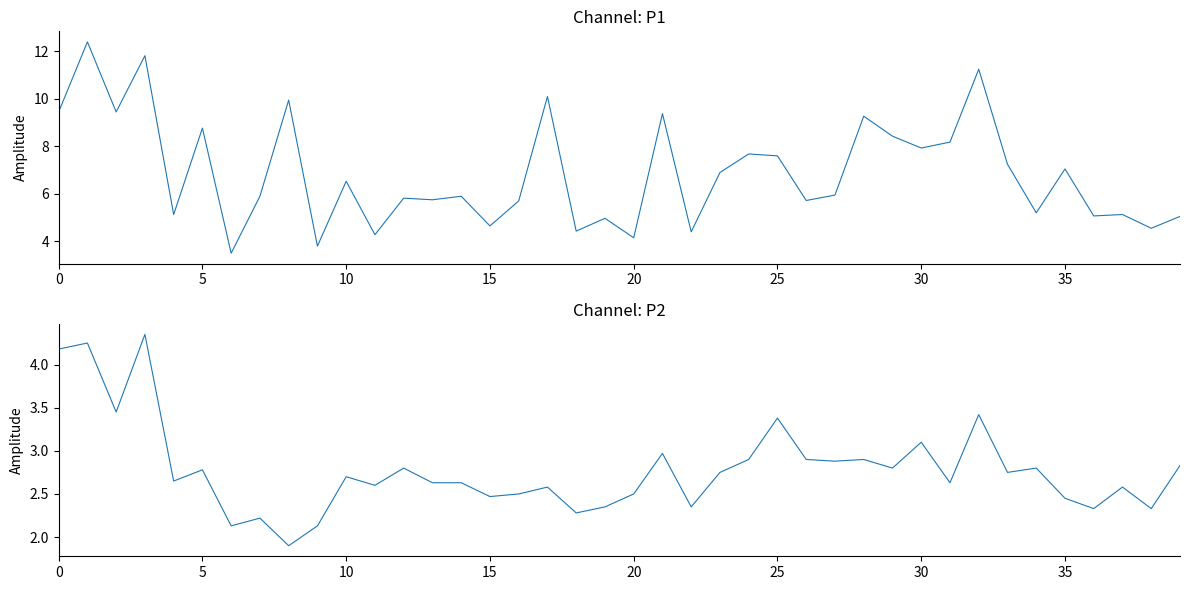

Rank the series by their maximum value, from lowest to highest.

P2, P1